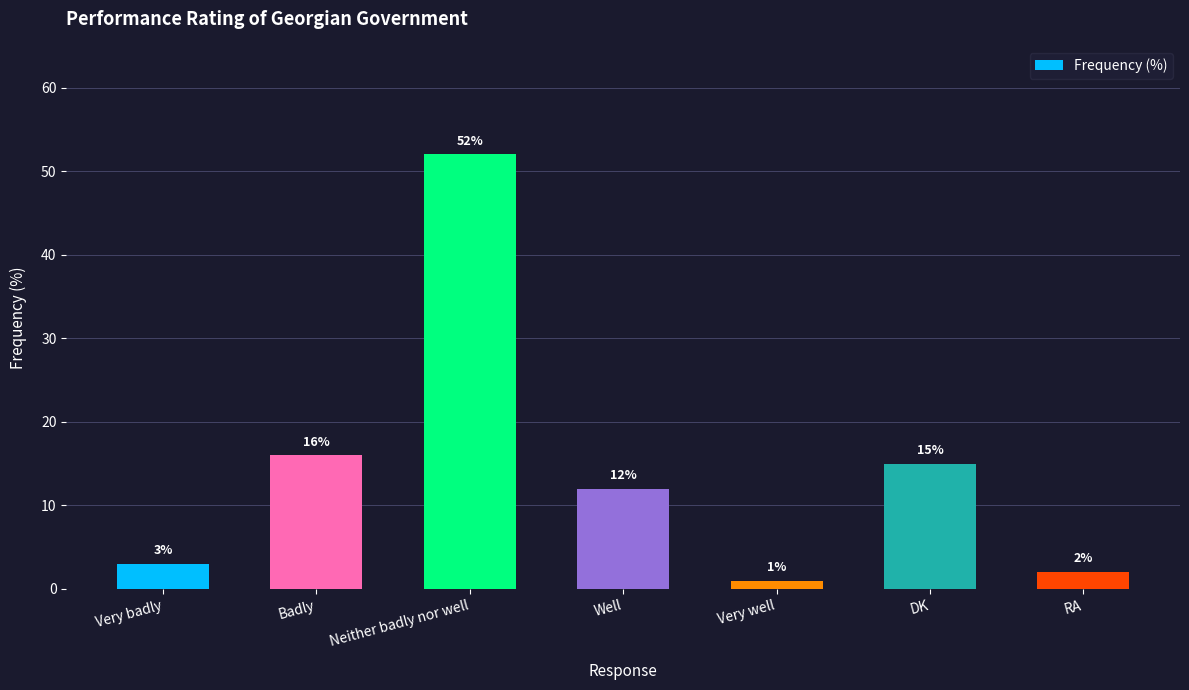

Read the value at Neither badly nor well, to the nearest 10.

50